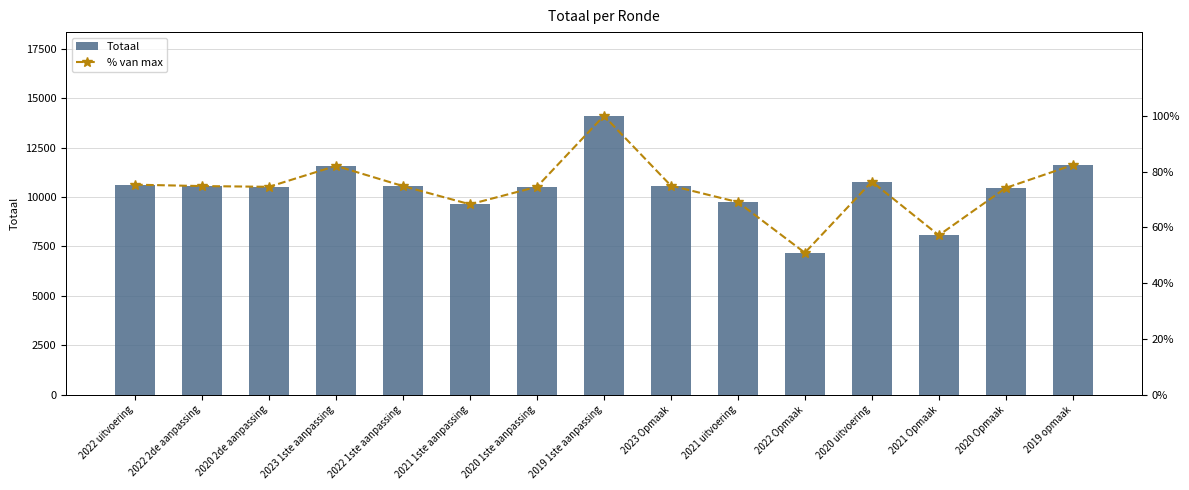

Read the Totaal value at 2021 Opmaak.

8062